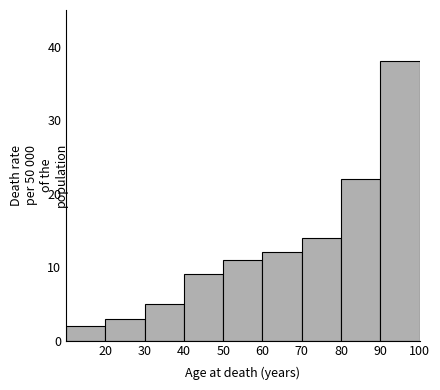

How tall is the bar that spans 10 to 20 on the x-axis? The values are not printed on the chart, so give them approximately, as read against the axis.

2